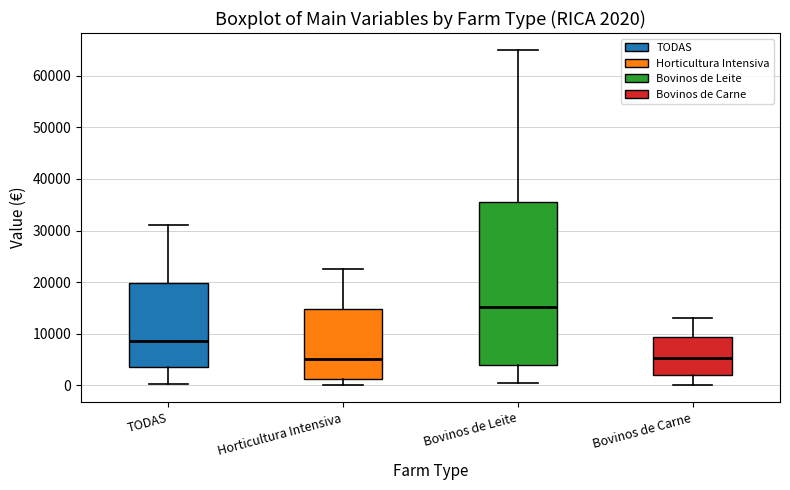

Which box is the tallest, from its lower edge to its upper edge?

Bovinos de Leite